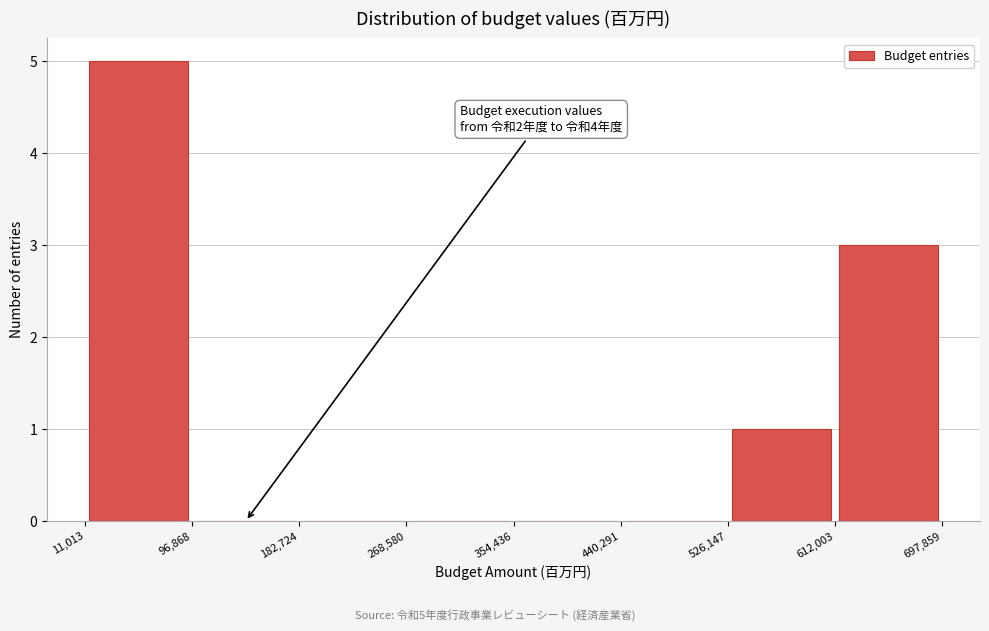

Which range on the x-axis has the tallest bar?

11,013 to 96,868